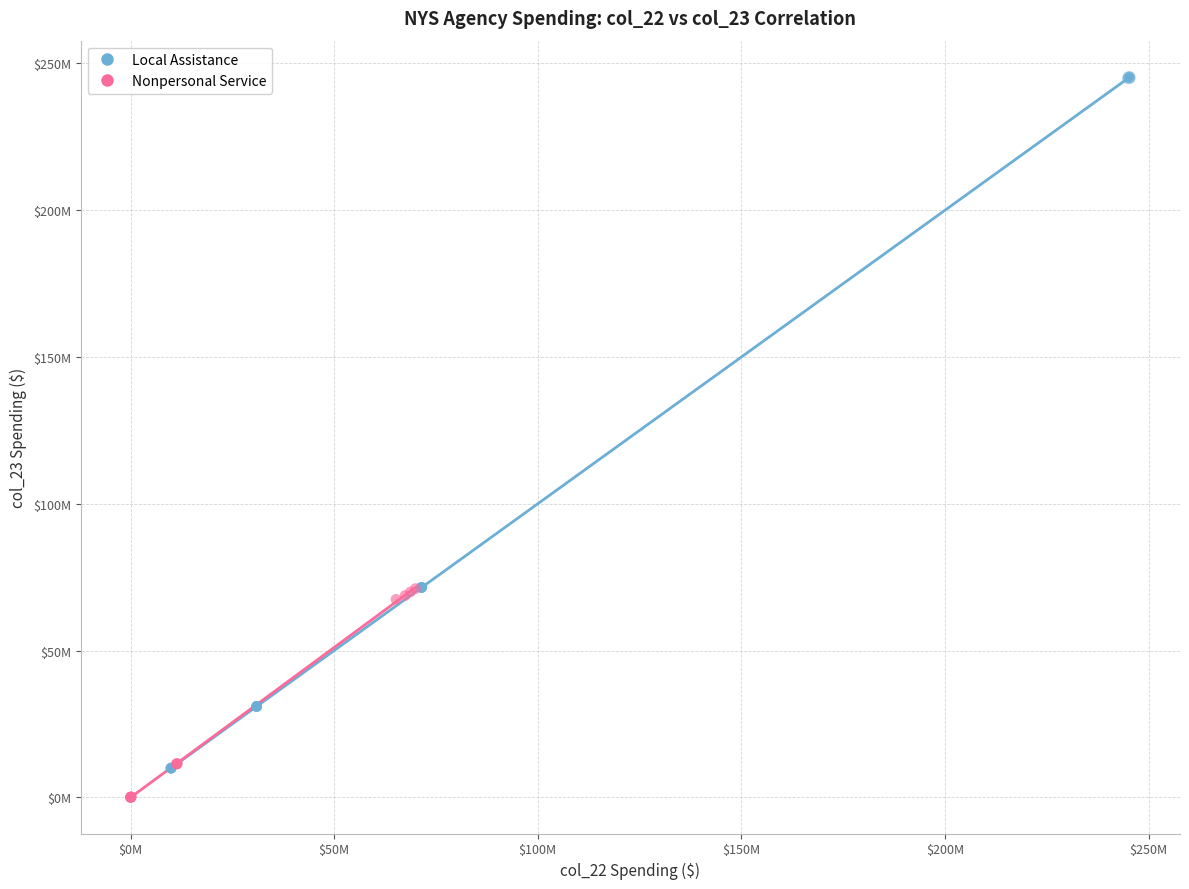

Which series contains the highest Y value?

Local Assistance